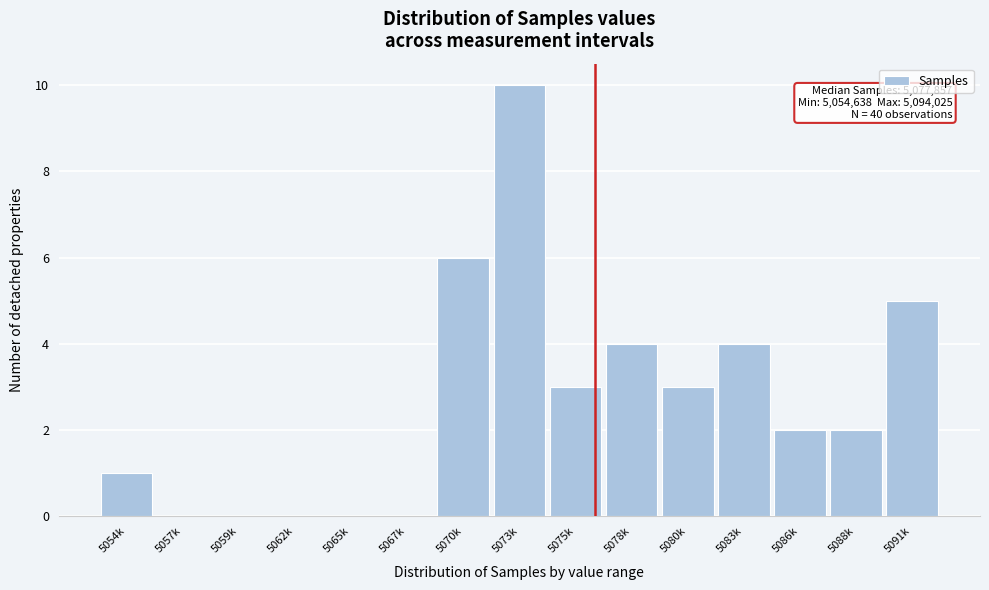

Reading left to right, what are all the values shown in this chart?

5054k=1	5057k=0	5059k=0	5062k=0	5065k=0	5067k=0	5070k=6	5073k=10	5075k=3	5078k=4	5080k=3	5083k=4	5086k=2	5088k=2	5091k=5